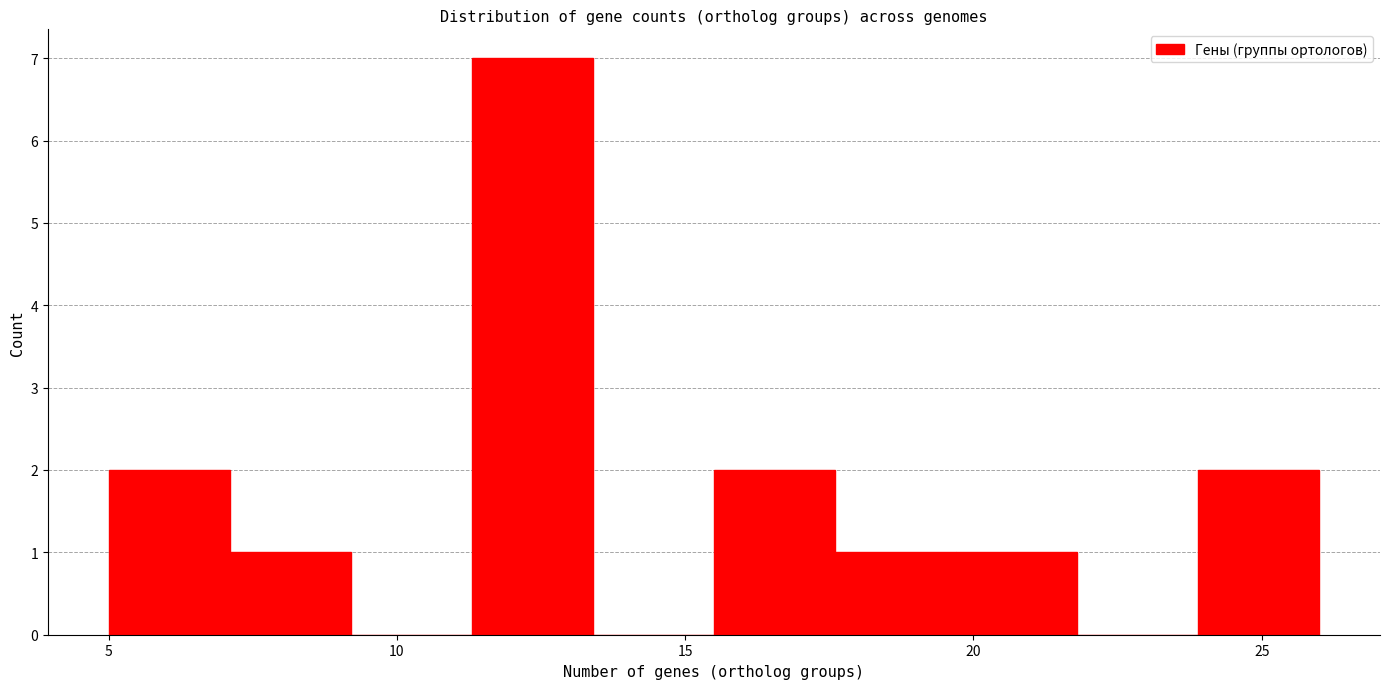

Reading left to right, list every bar in this chart as the range it spans on the x-axis followed by its height. Neither the bar edges nor the heights are printed on the chart, so give them approximately, as read against the axes.

5.0 to 7.1: 2
7.1 to 9.2: 1
9.2 to 11.3: 0
11.3 to 13.4: 7
13.4 to 15.5: 0
15.5 to 17.6: 2
17.6 to 19.7: 1
19.7 to 21.8: 1
21.8 to 23.9: 0
23.9 to 26.0: 2